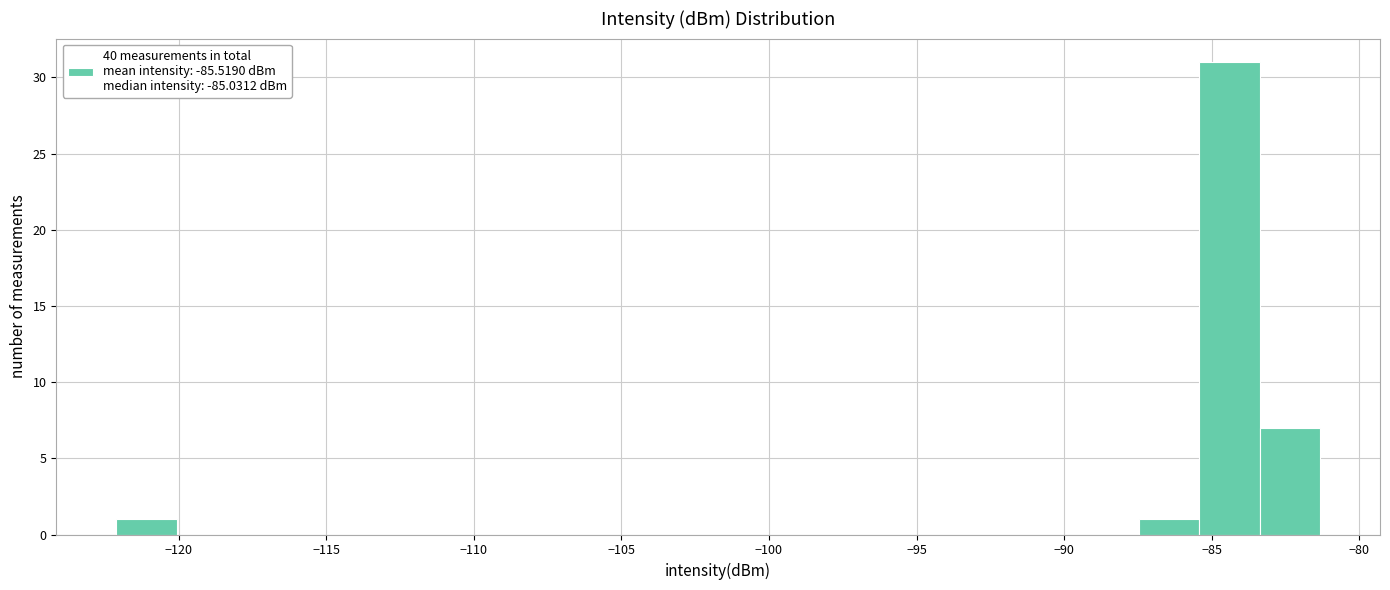

How tall is the bar that spans -87.5 to -85.5 on the x-axis? Neither the bar edges nor the heights are printed on the chart, so give them approximately, as read against the axes.

1